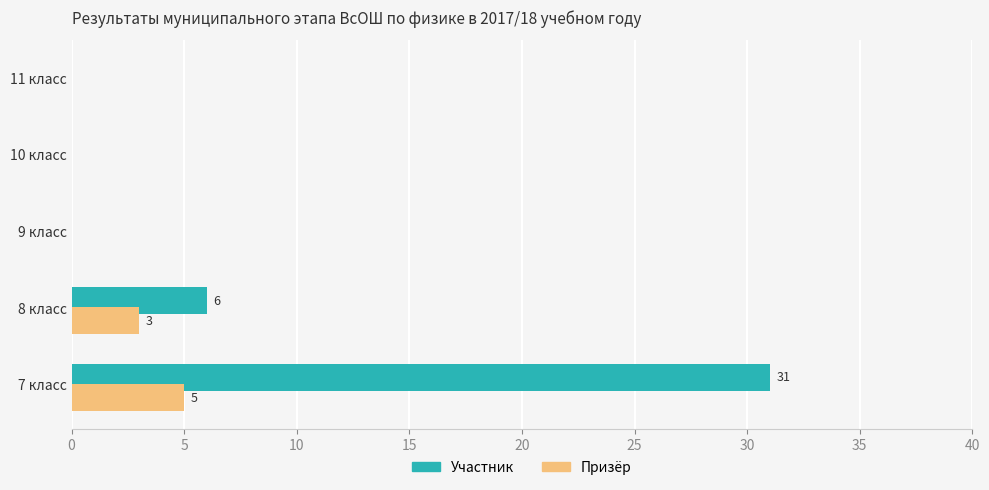

Is it true that Призёр equals 0 at 9 класс?

True